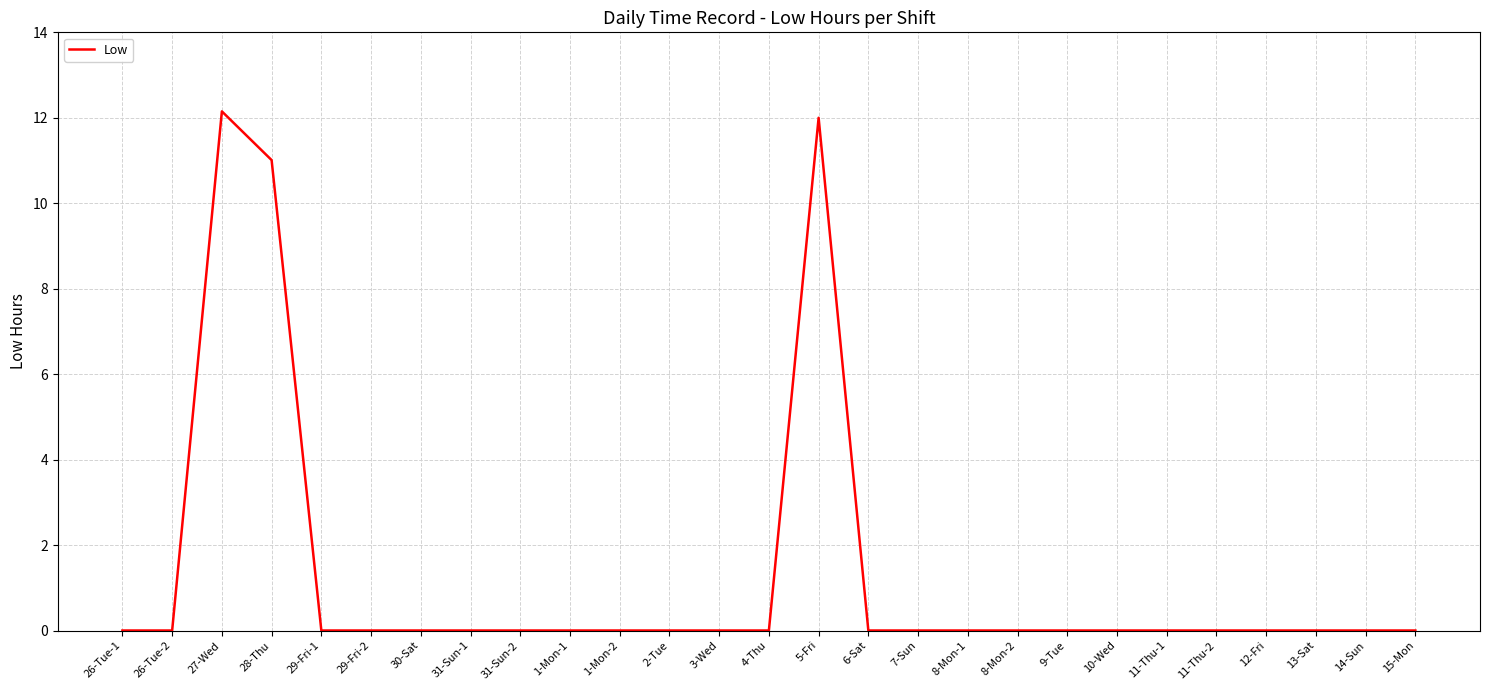

What is the maximum value shown in the chart?

12.2